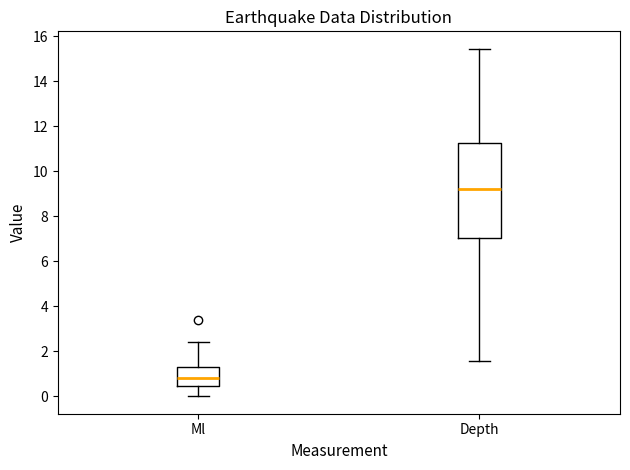

Comparing the boxes themselves (not the whiskers), which one is the tallest?

Depth